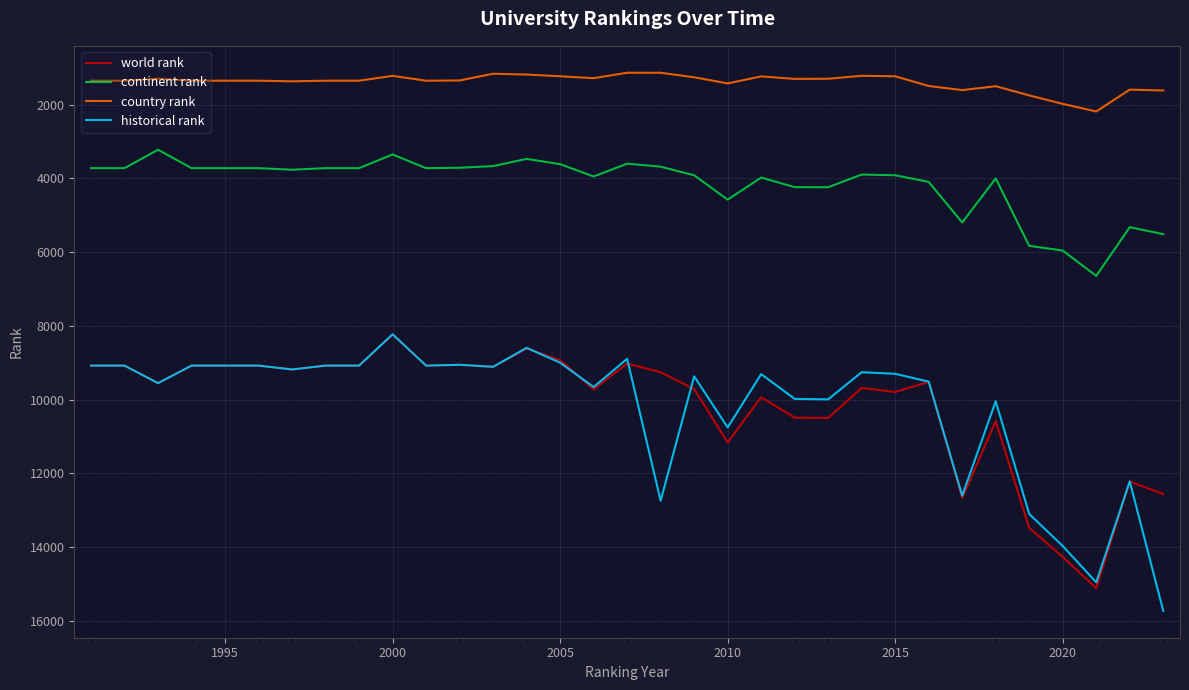

True or false: historical rank and continent rank intersect in this chart.

False